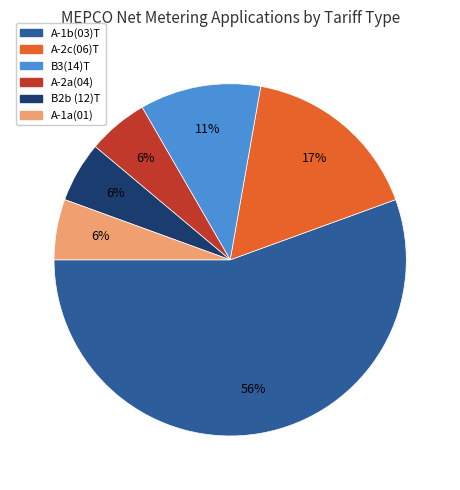

Combined, do A-2a(04) and A-1a(01) account for over 50%?

No